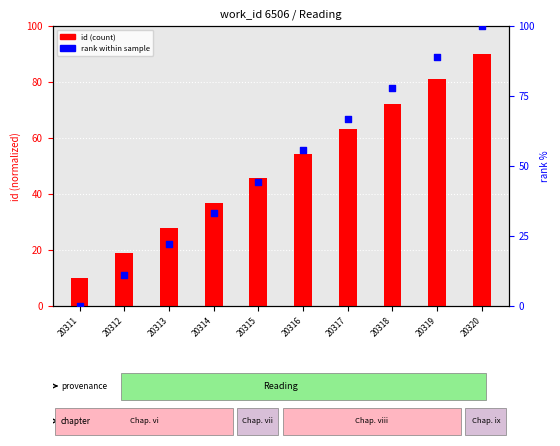

Which series has the largest total across all categories?

id (count)